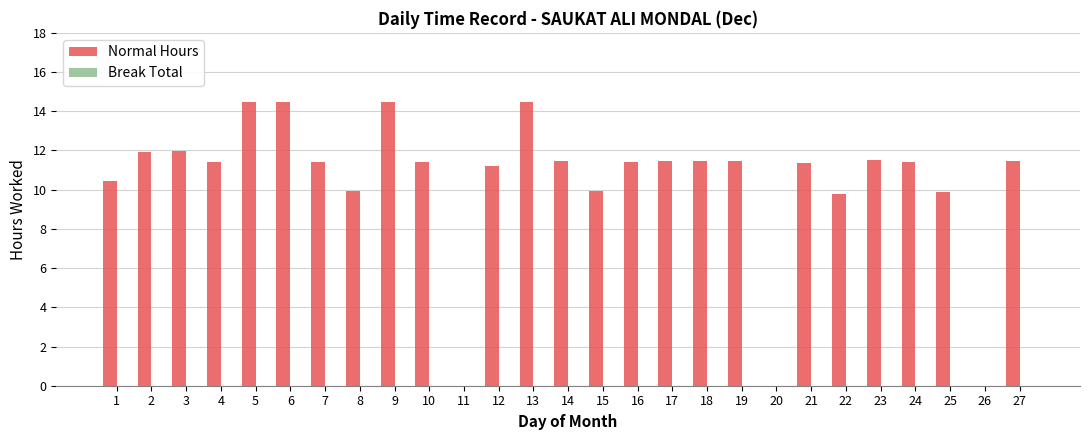

True or false: the data shows 6.5 at 11.

False